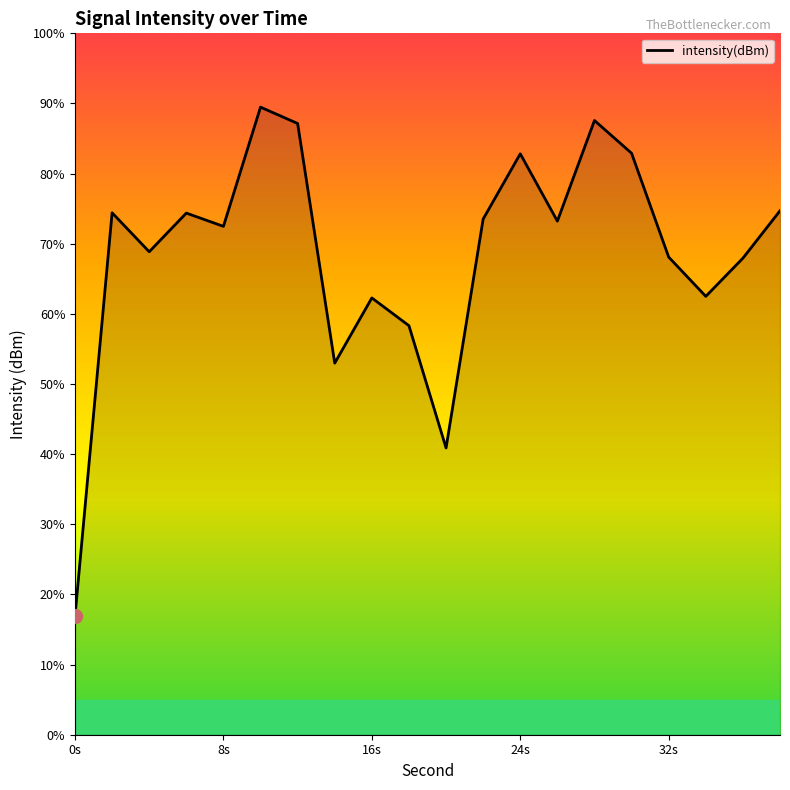

What is the smallest value displayed?

16.9